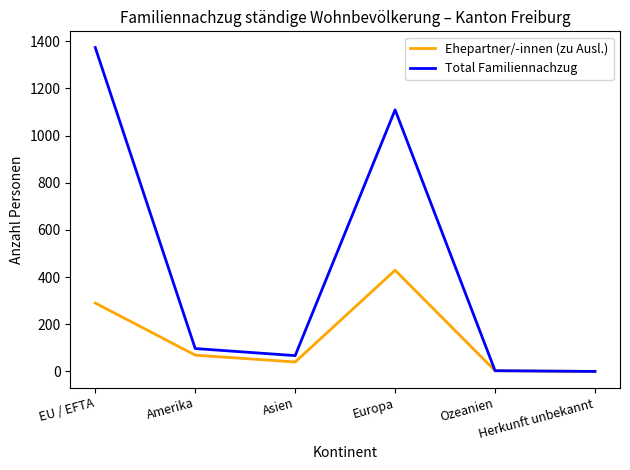

What is the maximum value for Ehepartner/-innen (zu Ausl.)?

429